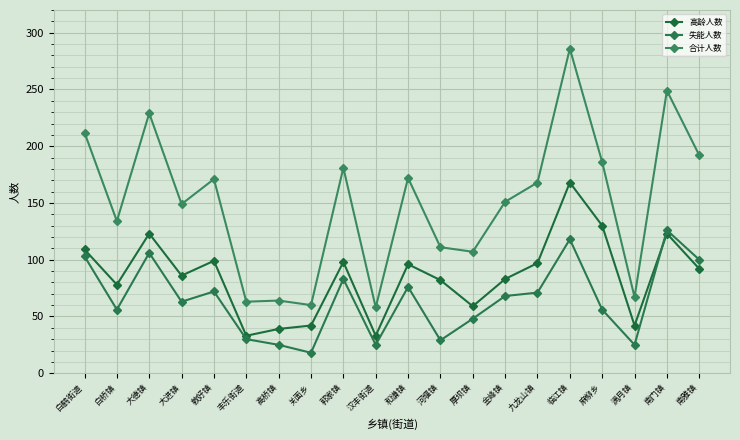

What is the label of the 15th point from the right?

丰乐街道